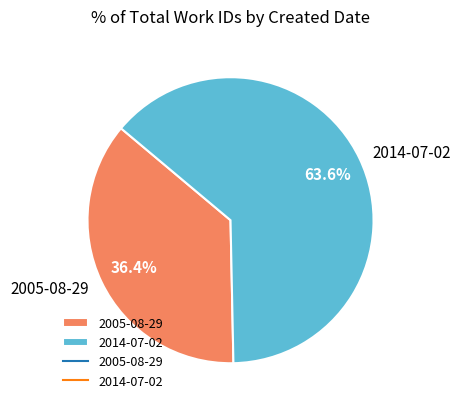

How much of the chart is everything except 2005-08-29?

63.6%